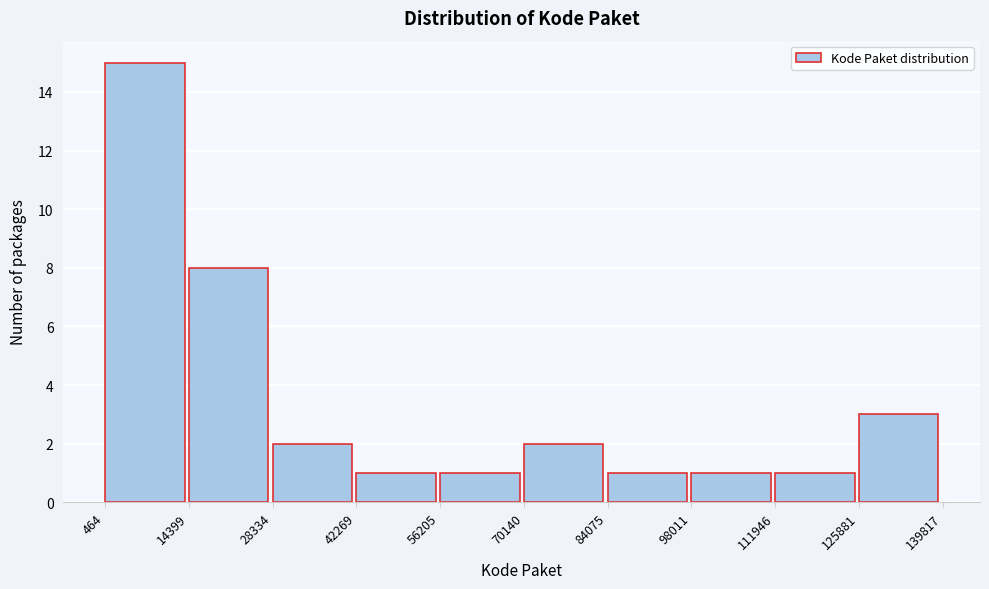

Reading left to right, list every bar in this chart as the range it spans on the x-axis followed by its height. The values are not printed on the chart, so give them approximately, as read against the axis.

464 to 14399: 15
14399 to 28334: 8
28334 to 42269: 2
42269 to 56205: 1
56205 to 70140: 1
70140 to 84075: 2
84075 to 98011: 1
98011 to 111946: 1
111946 to 125881: 1
125881 to 139817: 3